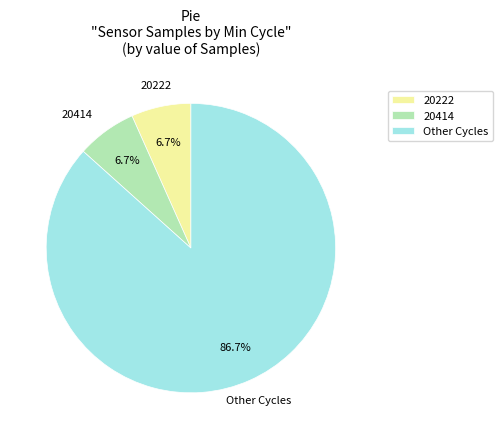

Which category has the biggest portion of the pie?

Other Cycles